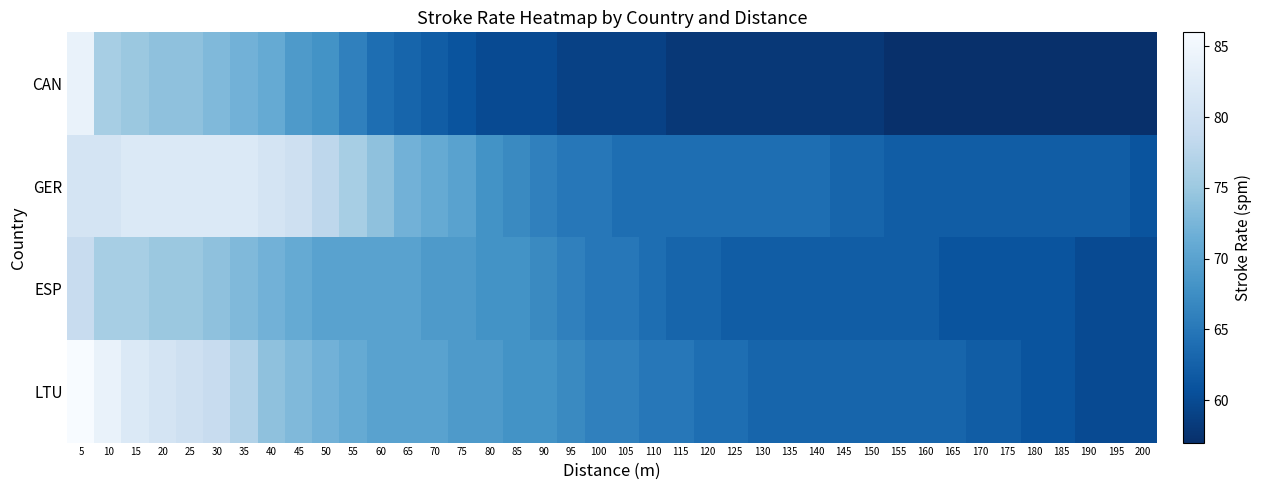

At which category is the sum across all series the highest?

5